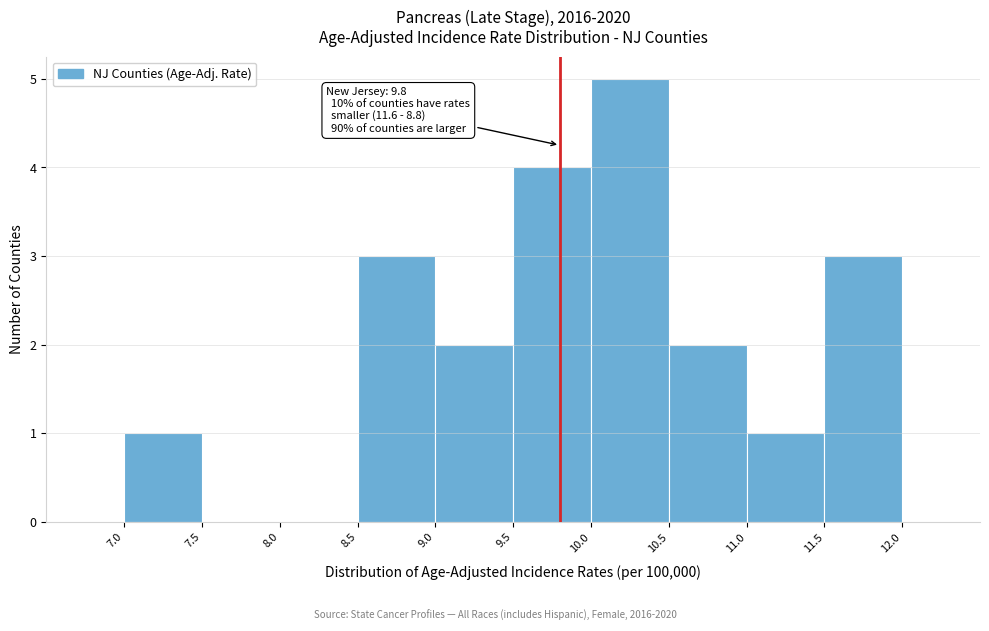

Over which range of the x-axis is the bar tallest?

10.0 to 10.5